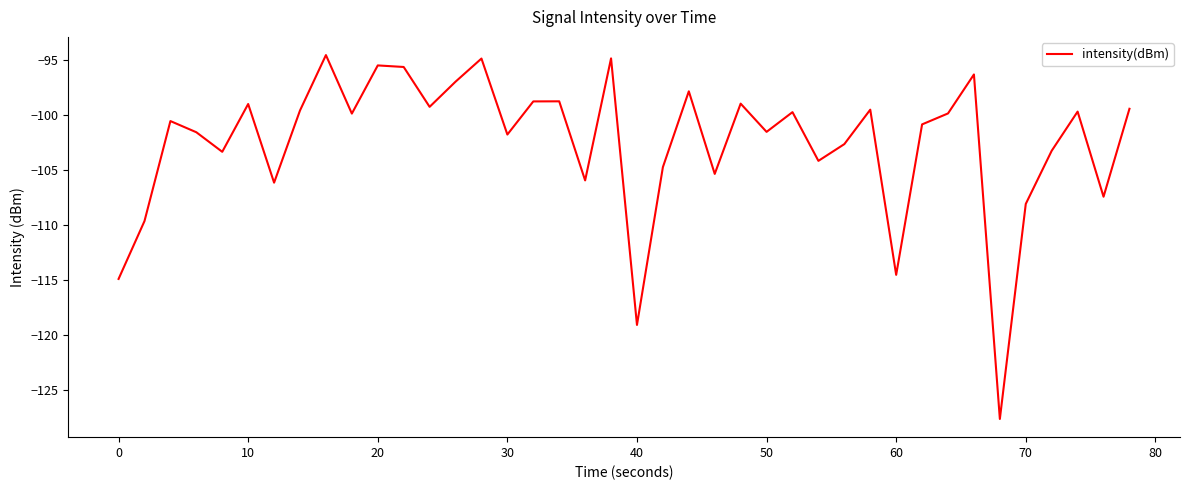

What is the difference between the maximum and minimum values?

33.1